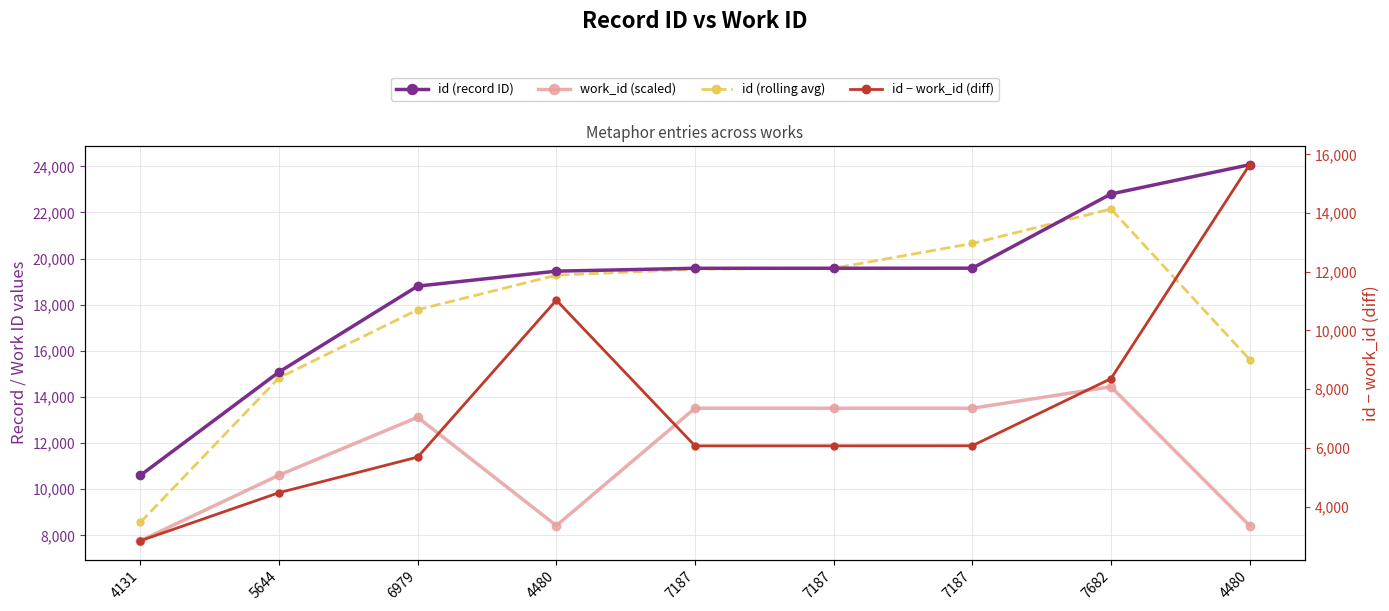

What is the total value across all series at 7187?

58698.7